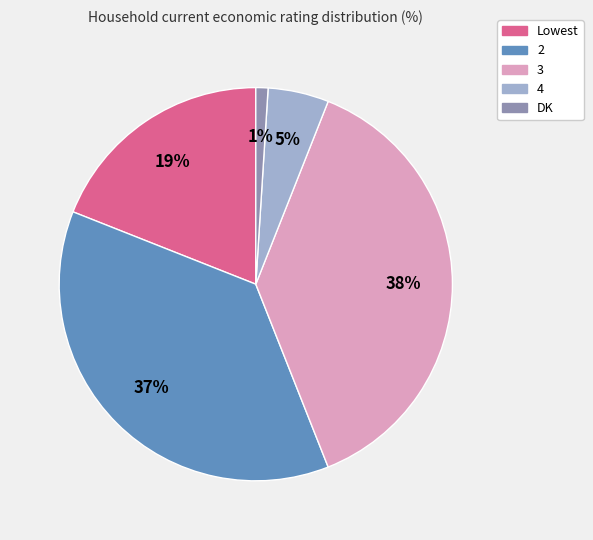

To the nearest percent, what is the average slice percentage?

20%